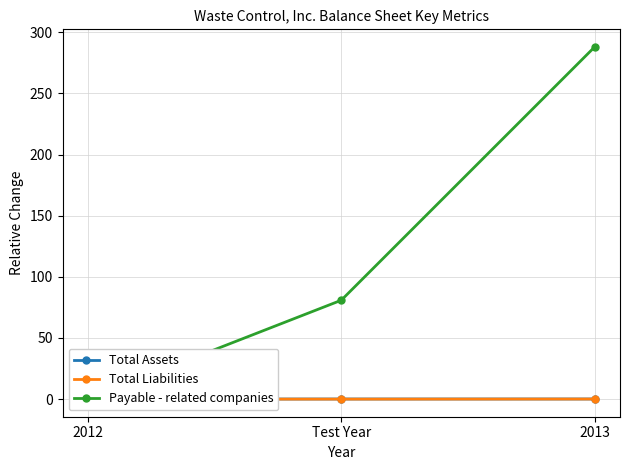

What is the maximum value shown in the chart?

288.0